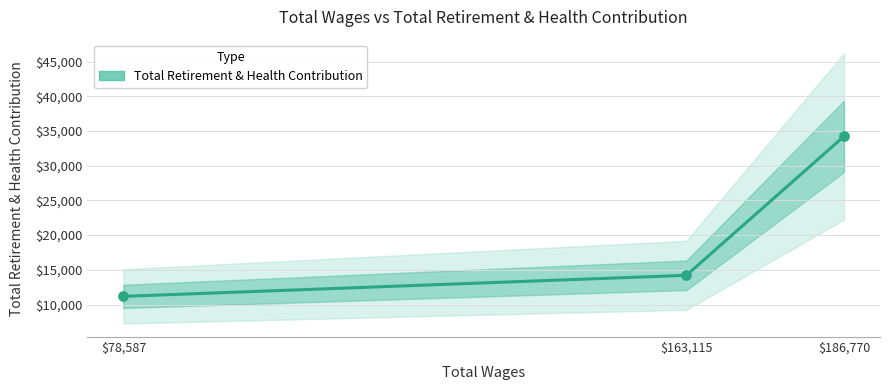

What is the change in value from $78,587 to $186,770?

+23061